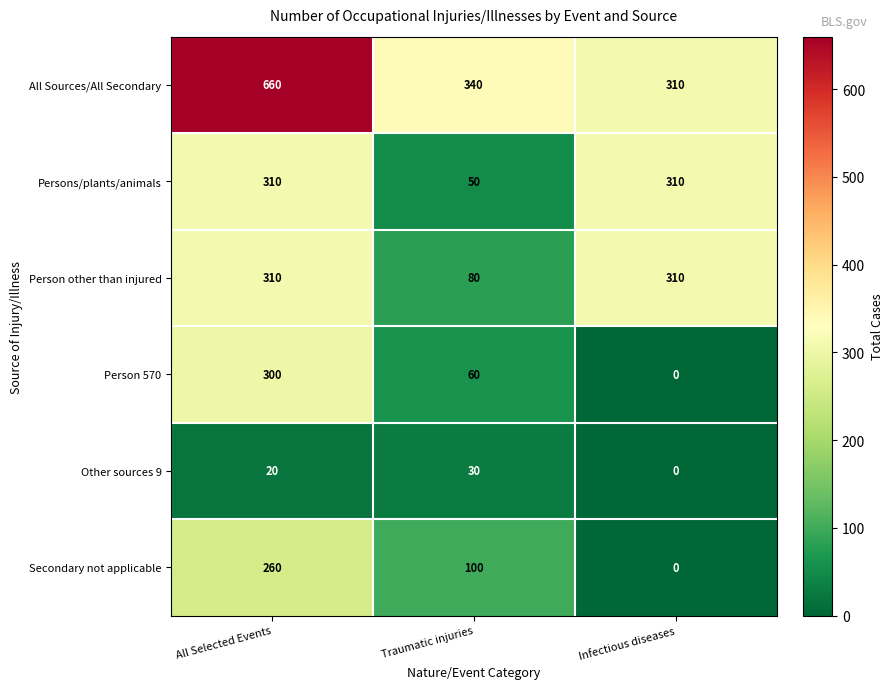

What is the difference between the second highest and minimum values in the Persons/plants/animals series?

260